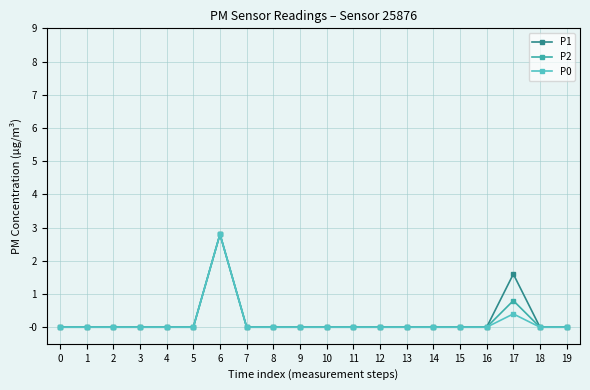

Reading left to right, what are all the values shown in this chart?

P1: 0.0	0.0	0.0	0.0	0.0	0.0	2.8	0.0	0.0	0.0	0.0	0.0	0.0	0.0	0.0	0.0	0.0	1.6	0.0	0.0
P2: 0.0	0.0	0.0	0.0	0.0	0.0	2.8	0.0	0.0	0.0	0.0	0.0	0.0	0.0	0.0	0.0	0.0	0.8	0.0	0.0
P0: 0.0	0.0	0.0	0.0	0.0	0.0	2.8	0.0	0.0	0.0	0.0	0.0	0.0	0.0	0.0	0.0	0.0	0.4	0.0	0.0